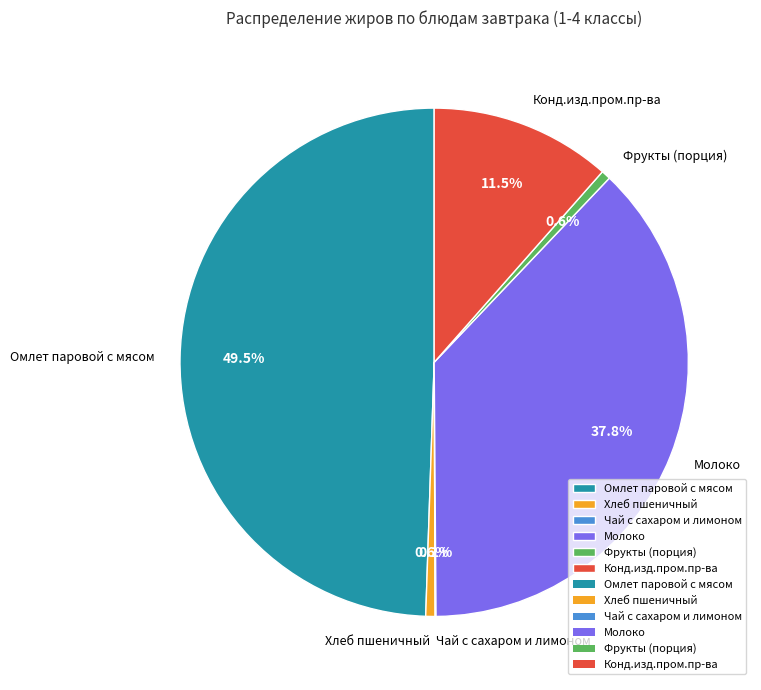

What portion of the pie excludes Омлет паровой с мясом?

50.5%